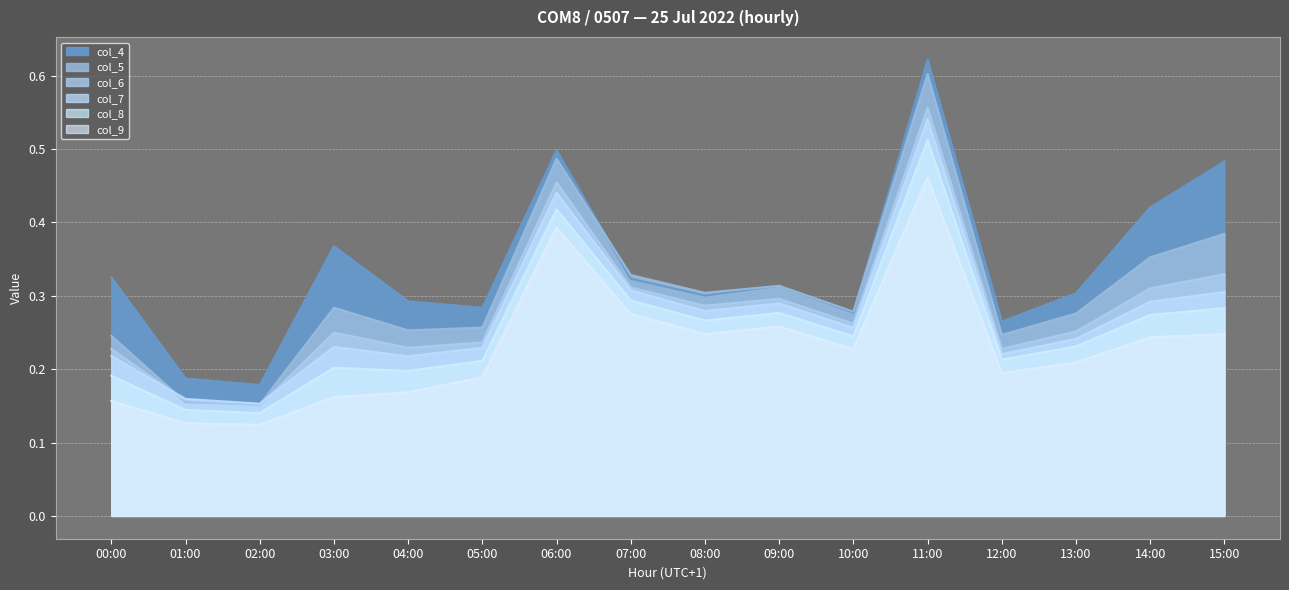

How many interior local peaks does the col_7 series have?

4